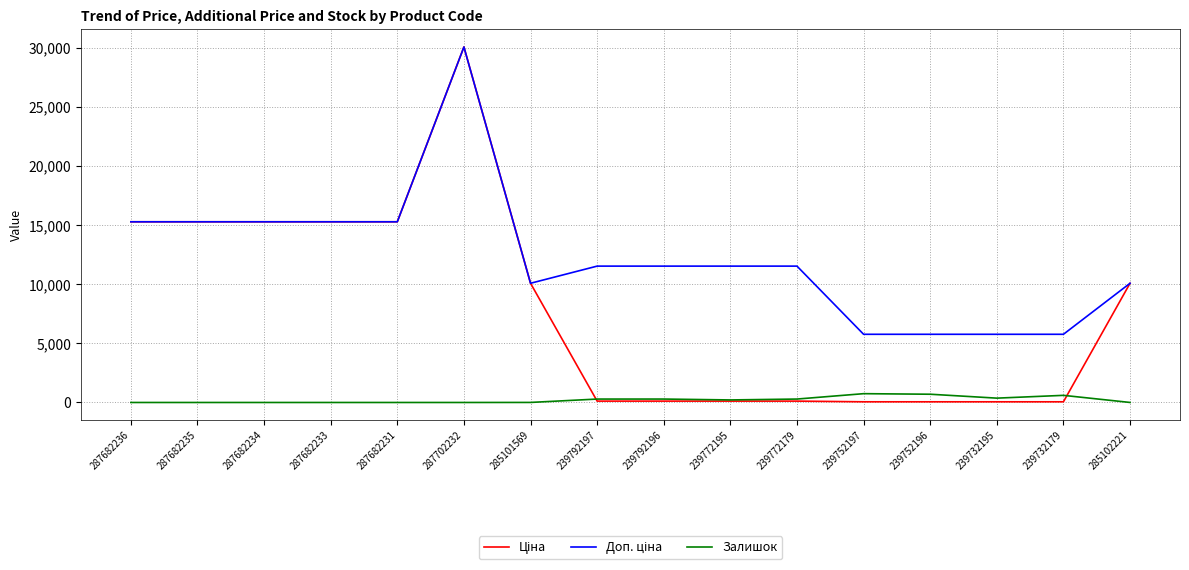

What is the total value across all series at 287682236?

30576.0